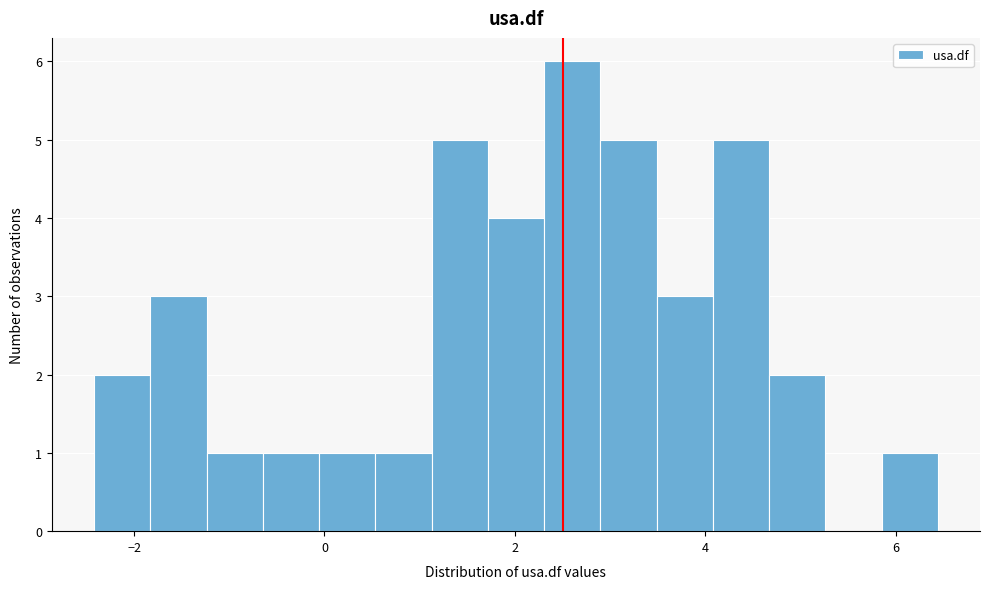

Read against the x-axis, roughly where is the centre of the tallest bar?

2.6